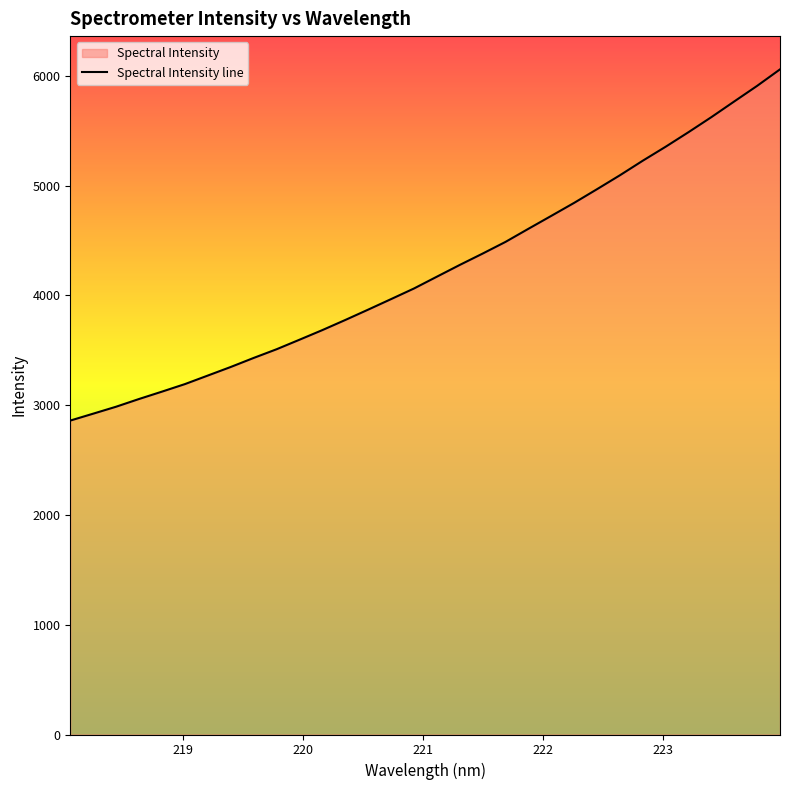

What is the difference between the maximum and minimum values?

3199.2